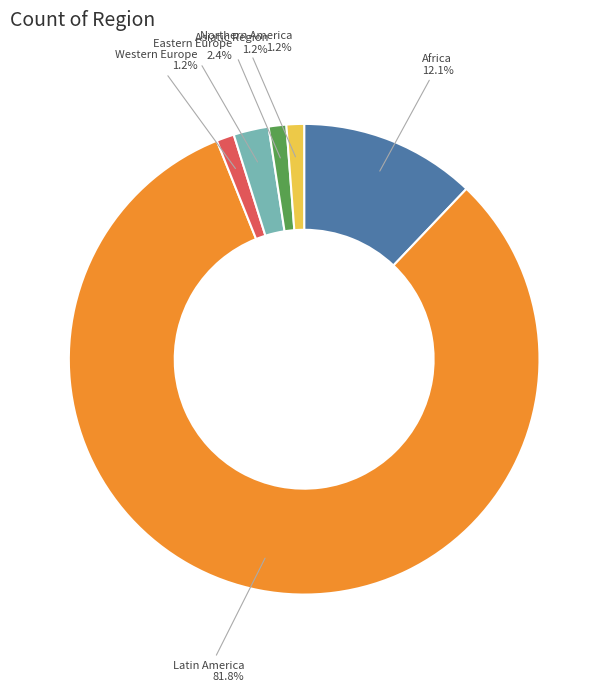

Is there any slice that represents more than half of the pie?

Yes